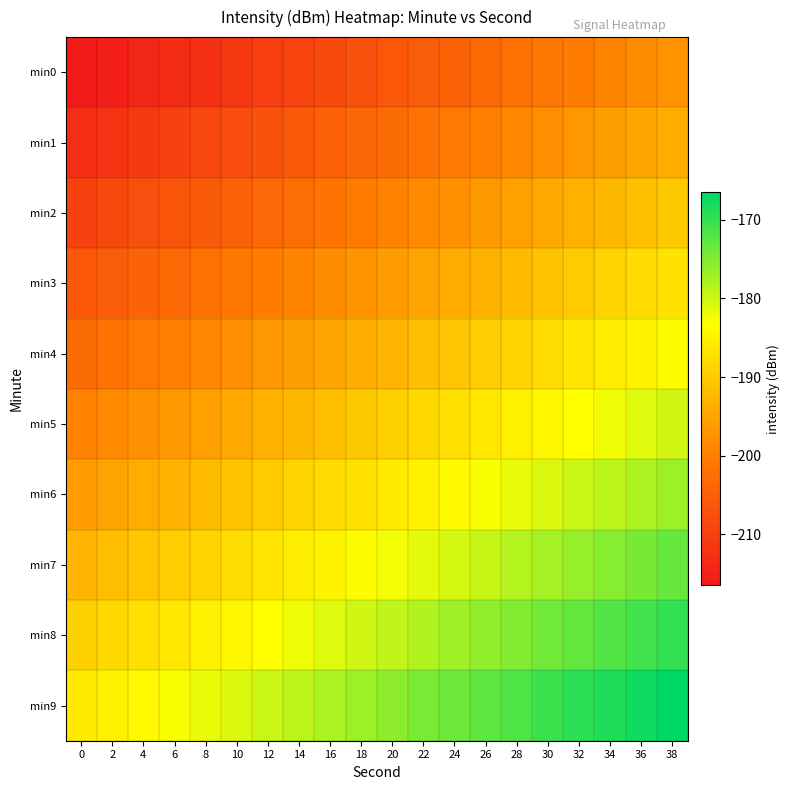

Between 28 and 4, which is larger?

28